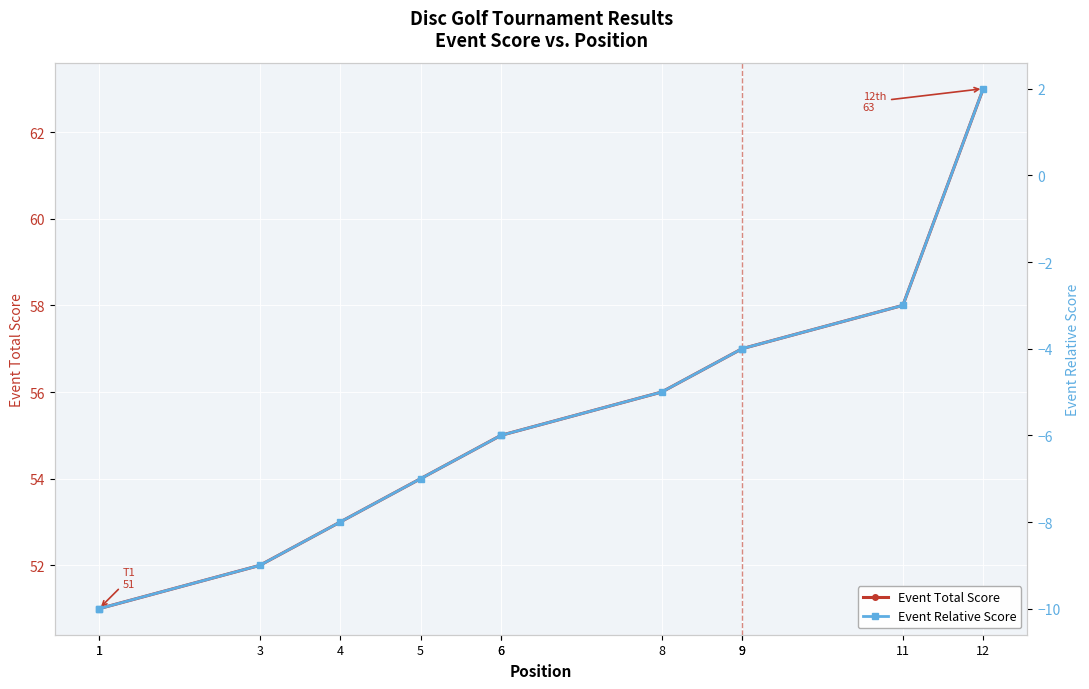

What is the average value of the Event Relative Score series?

-6